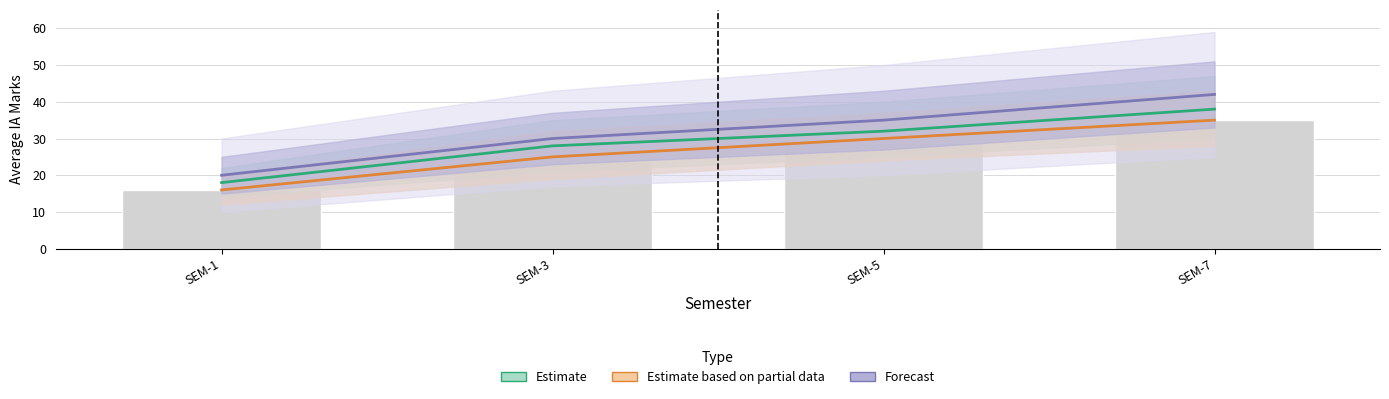

What is the highest value of the Estimate series?

38